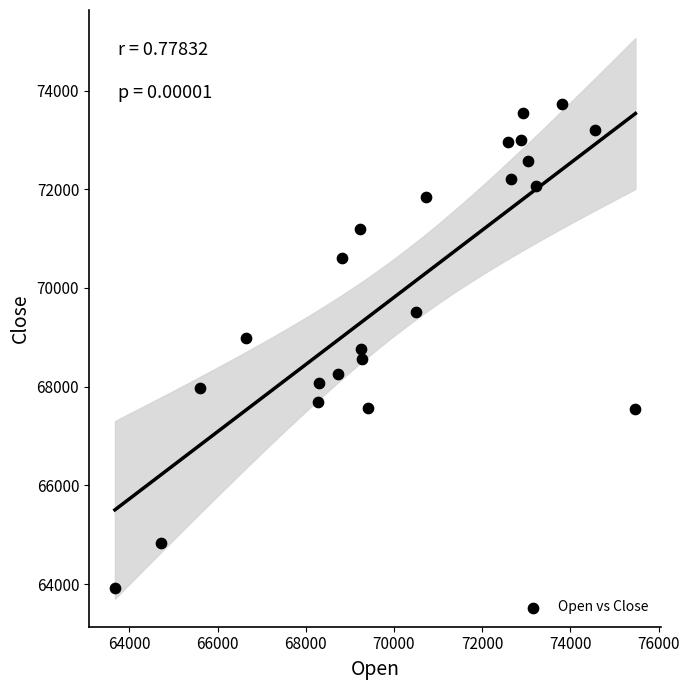

What is the range of Y values (max minus min)?

9795